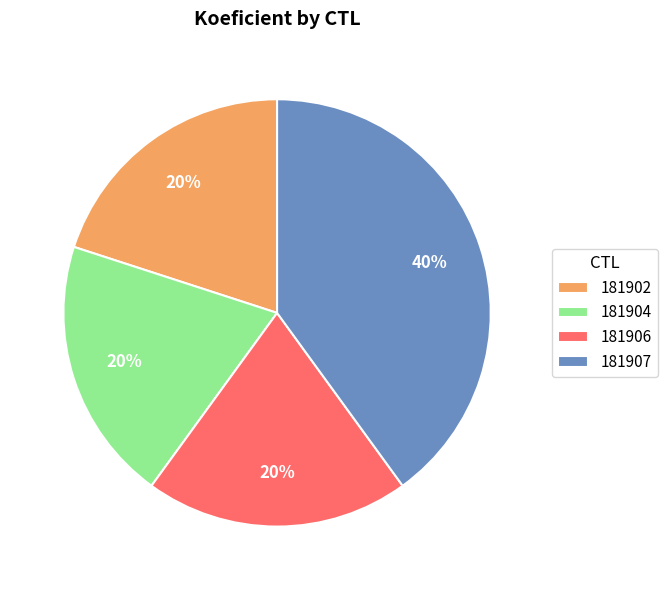

Do 181907 and 181906 together represent more than half of the pie?

Yes